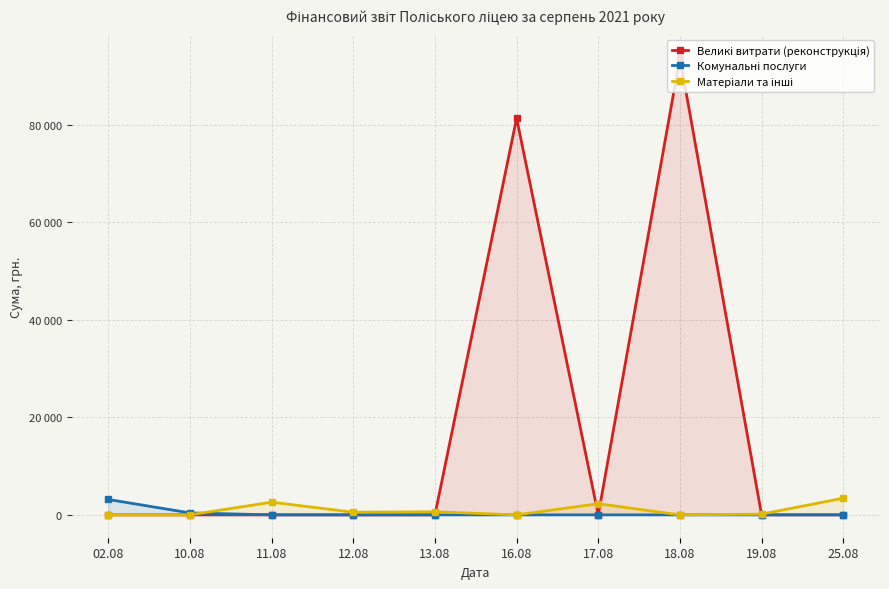

Which series changed the most between 12.08 and 17.08?

Матеріали та інші